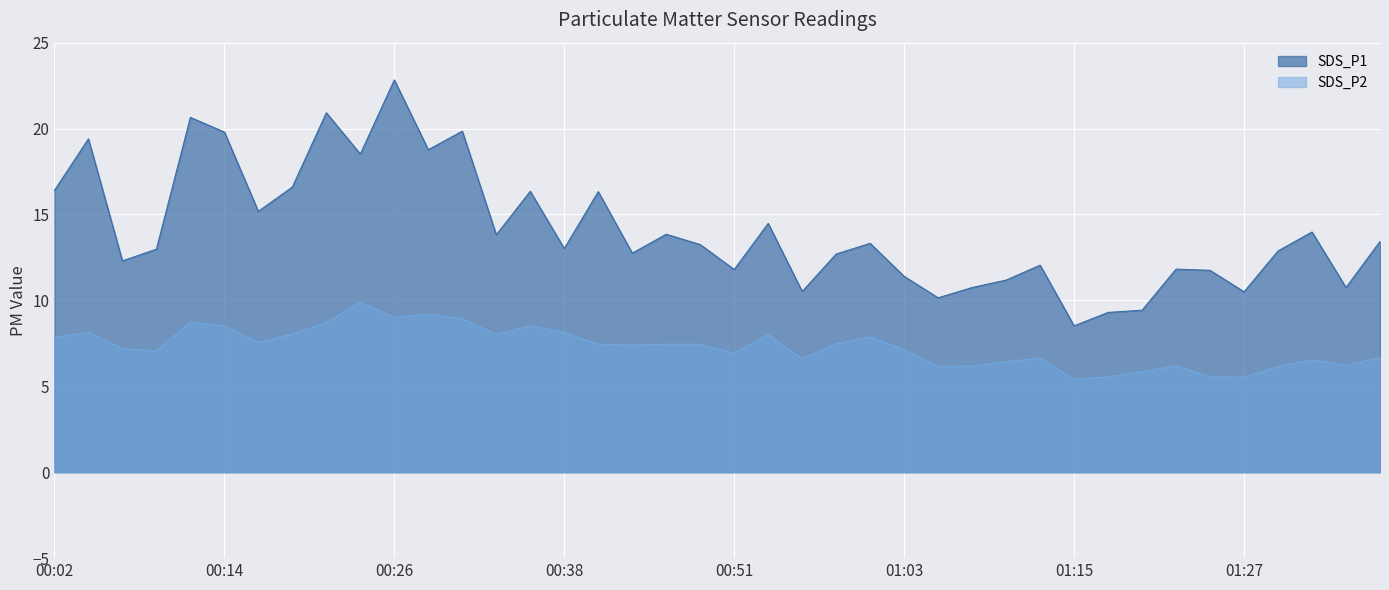

How many lines are shown in the chart?

2